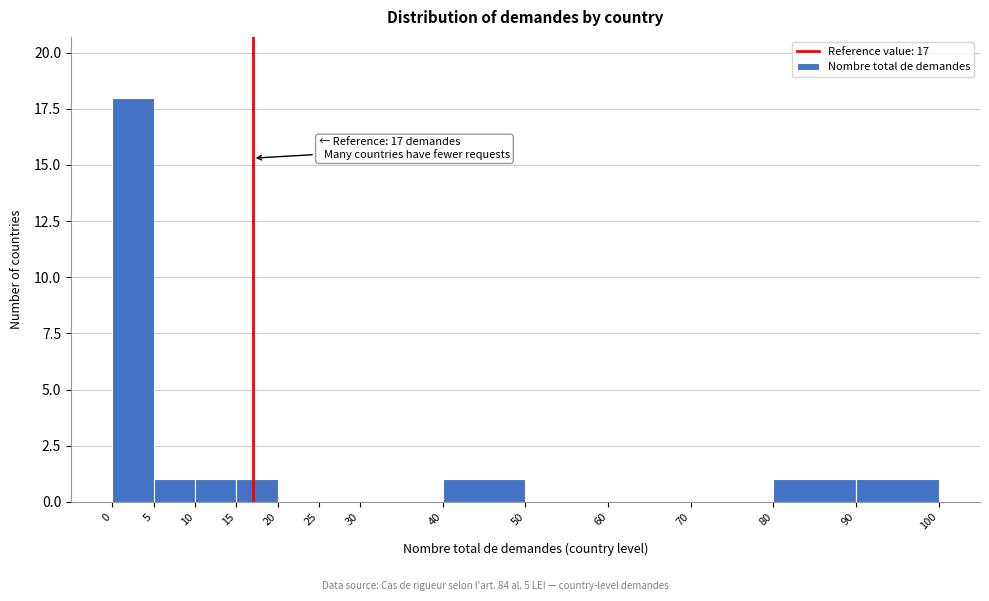

Which range on the x-axis has the tallest bar?

0 to 5